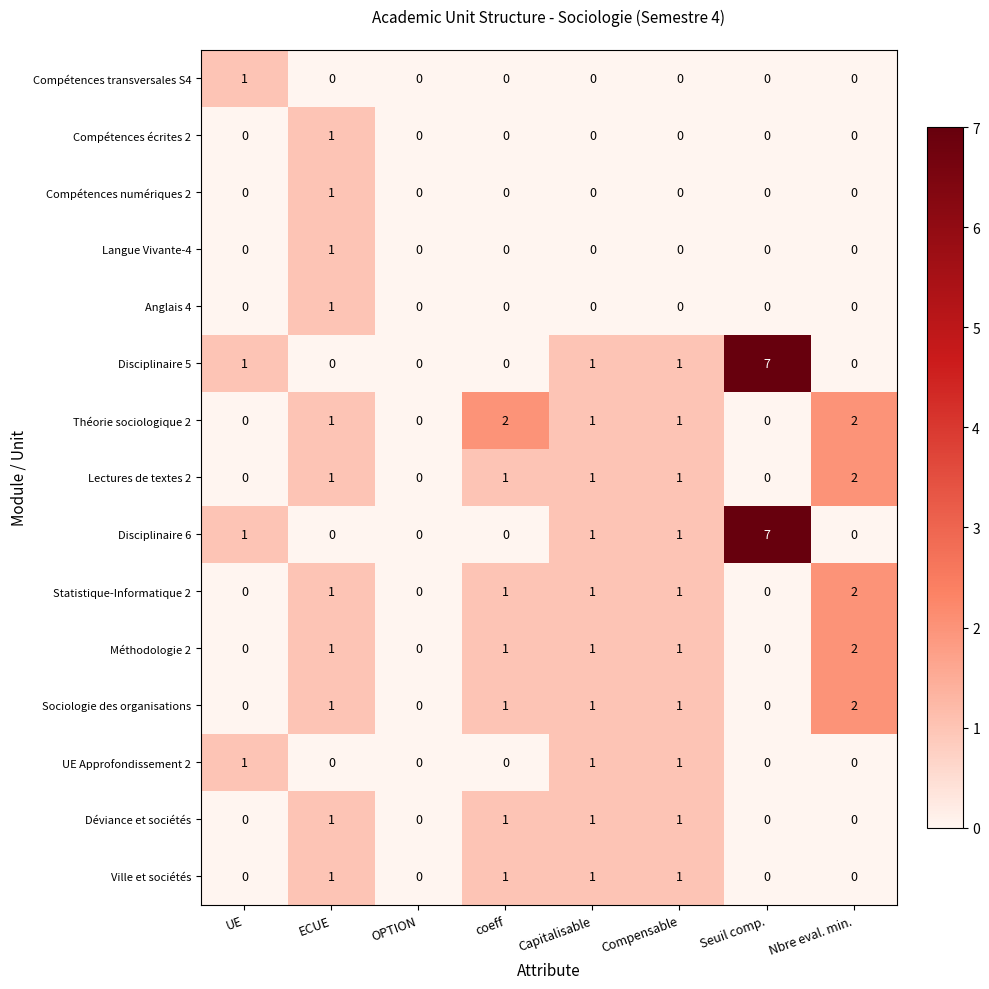

At which category is the sum across all series the highest?

Seuil comp.